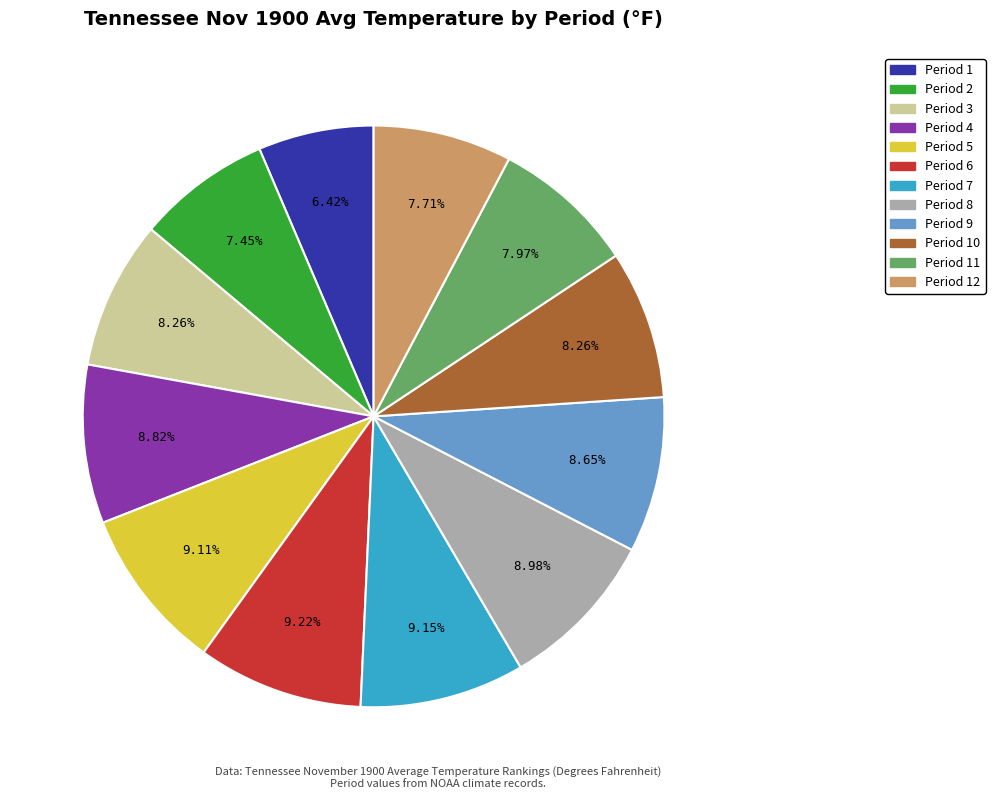

Does any single category account for the majority?

No